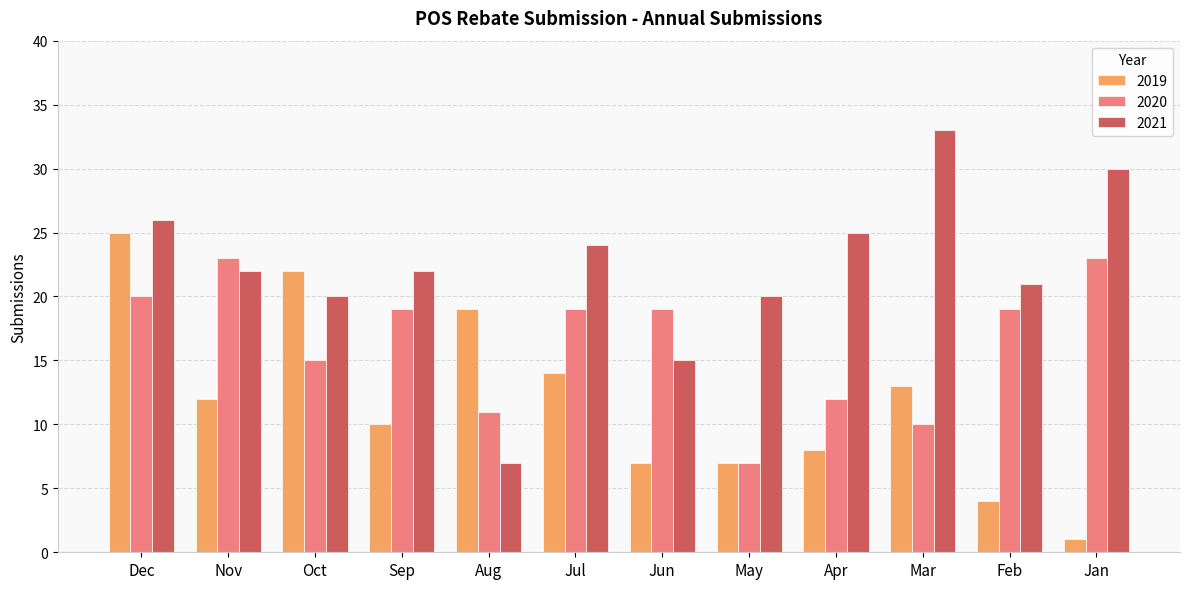

Rank the series by their average value, from highest to lowest.

2021, 2020, 2019